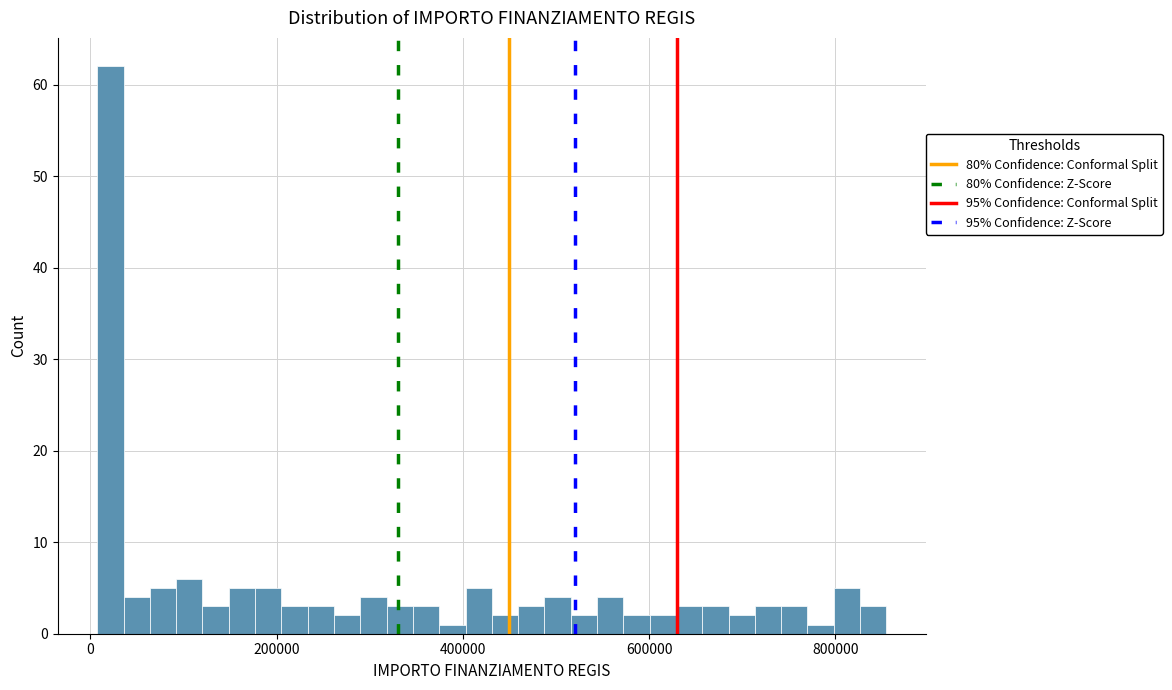

Around what value on the x-axis is the tallest bar? Give the approximate position of its centre, as read against the axis.

20000